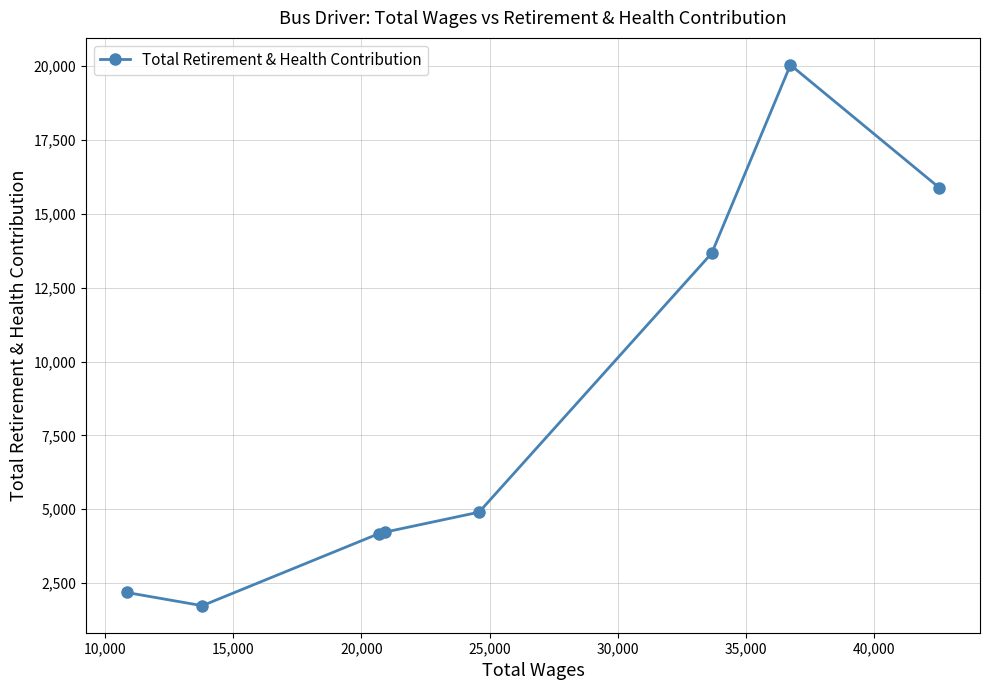

What is the value of the 3rd point from the left?

4174